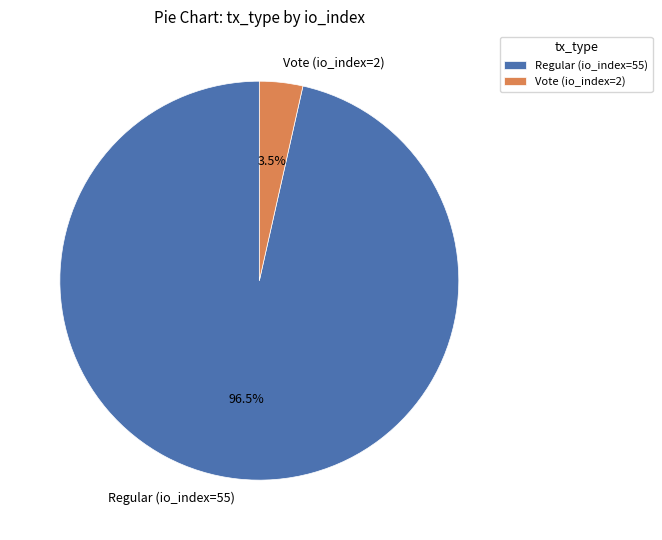

Rank the categories by value from lowest to highest.

Vote (io_index=2), Regular (io_index=55)